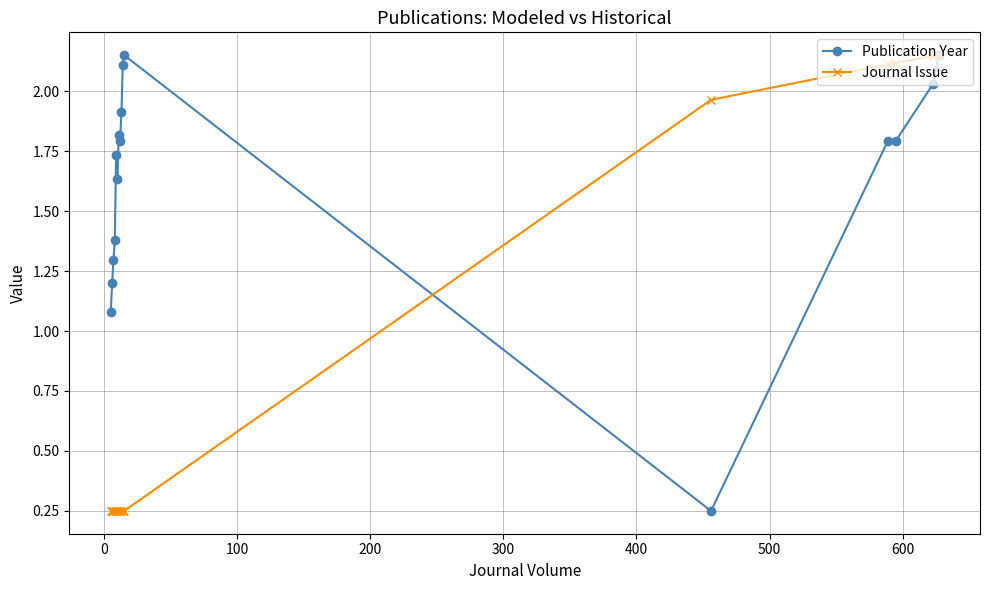

Which series has the largest total across all categories?

Publication Year